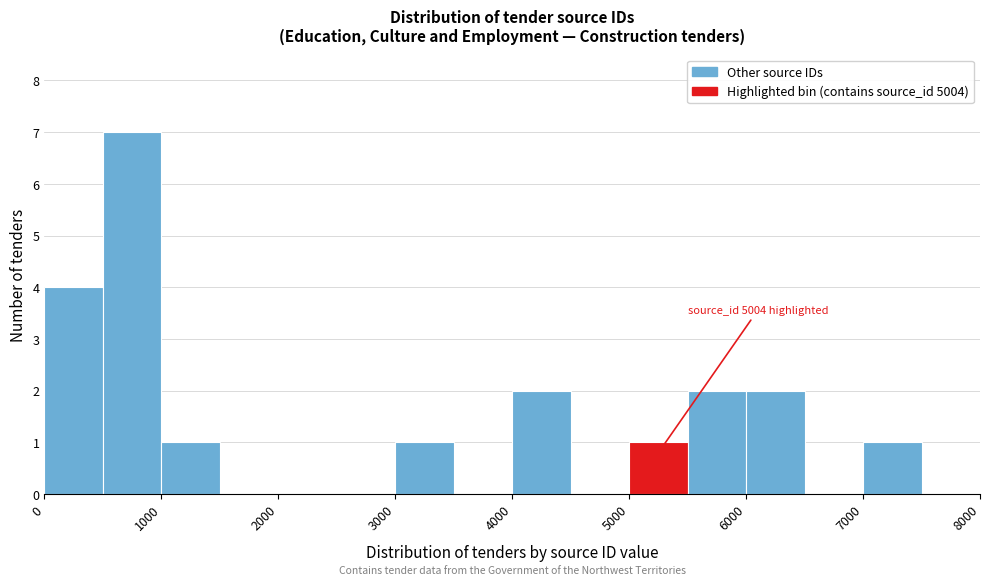

Over which range of the x-axis is the bar tallest?

500 to 1000